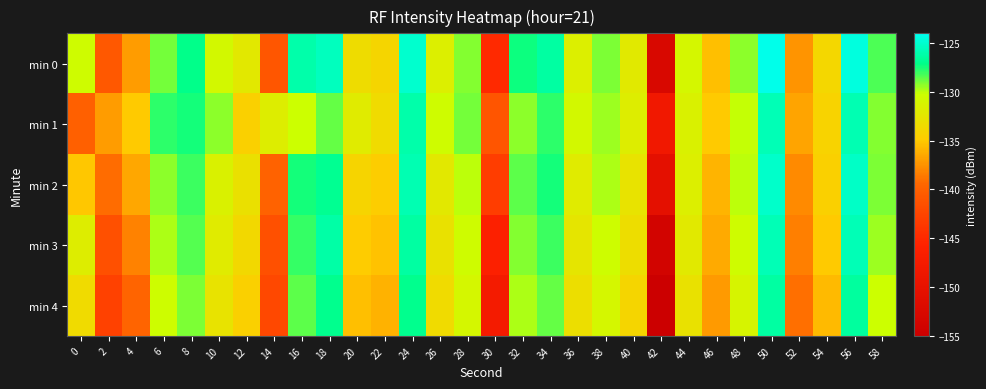

Between 52 and 32, which is larger?

32